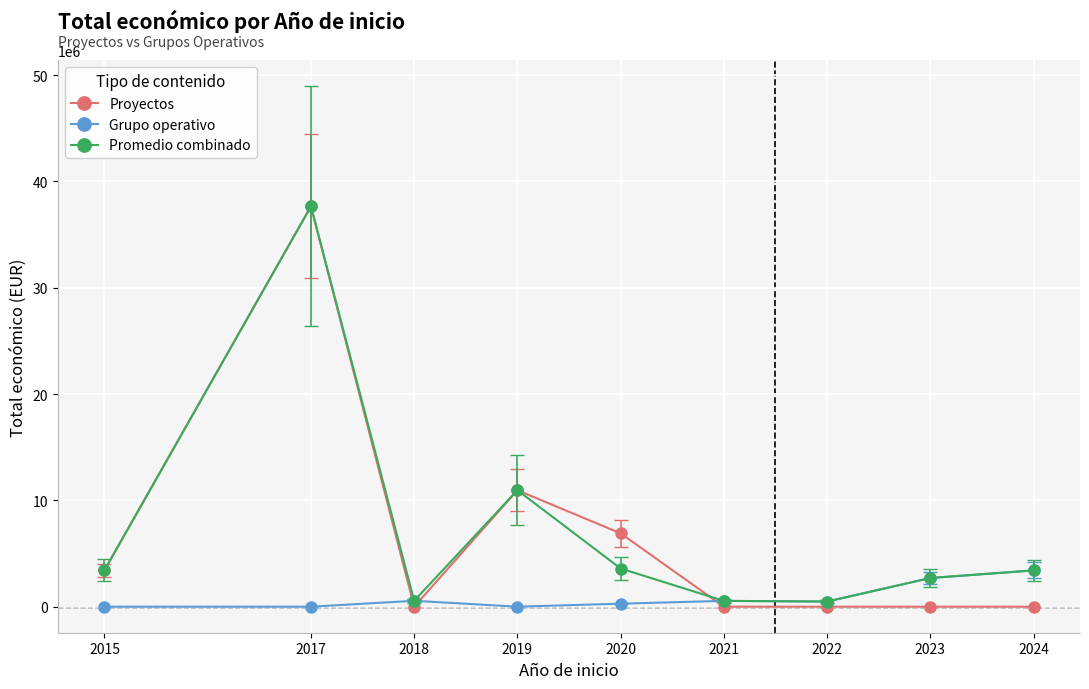

The value of Promedio combinado at 2017 is 8087063.3. True or false?

False